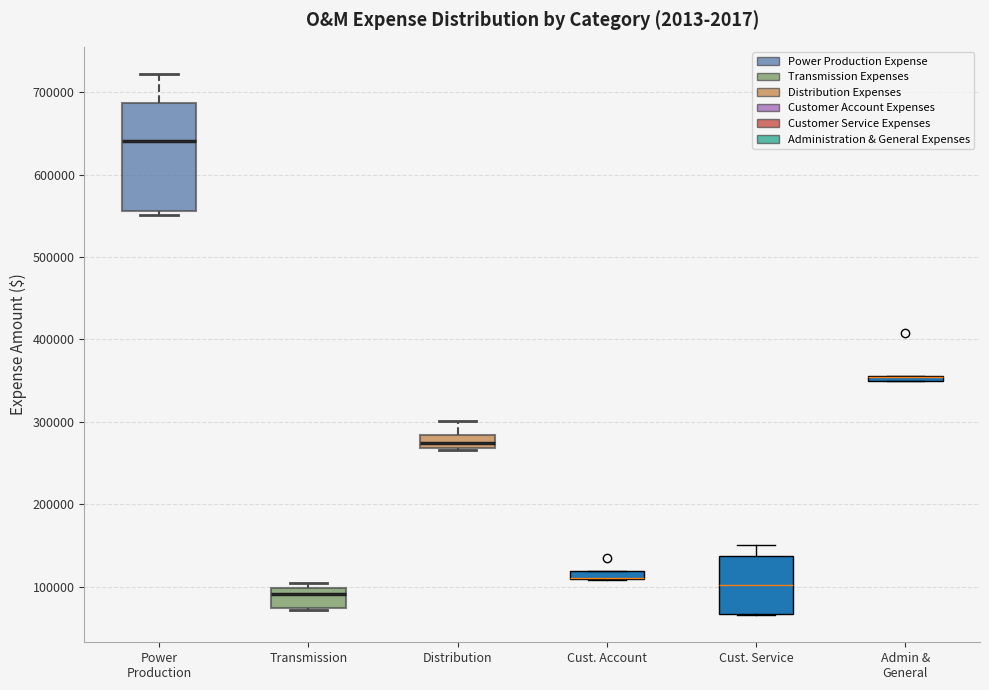

Comparing the boxes themselves (not the whiskers), which one is the tallest?

Power Production